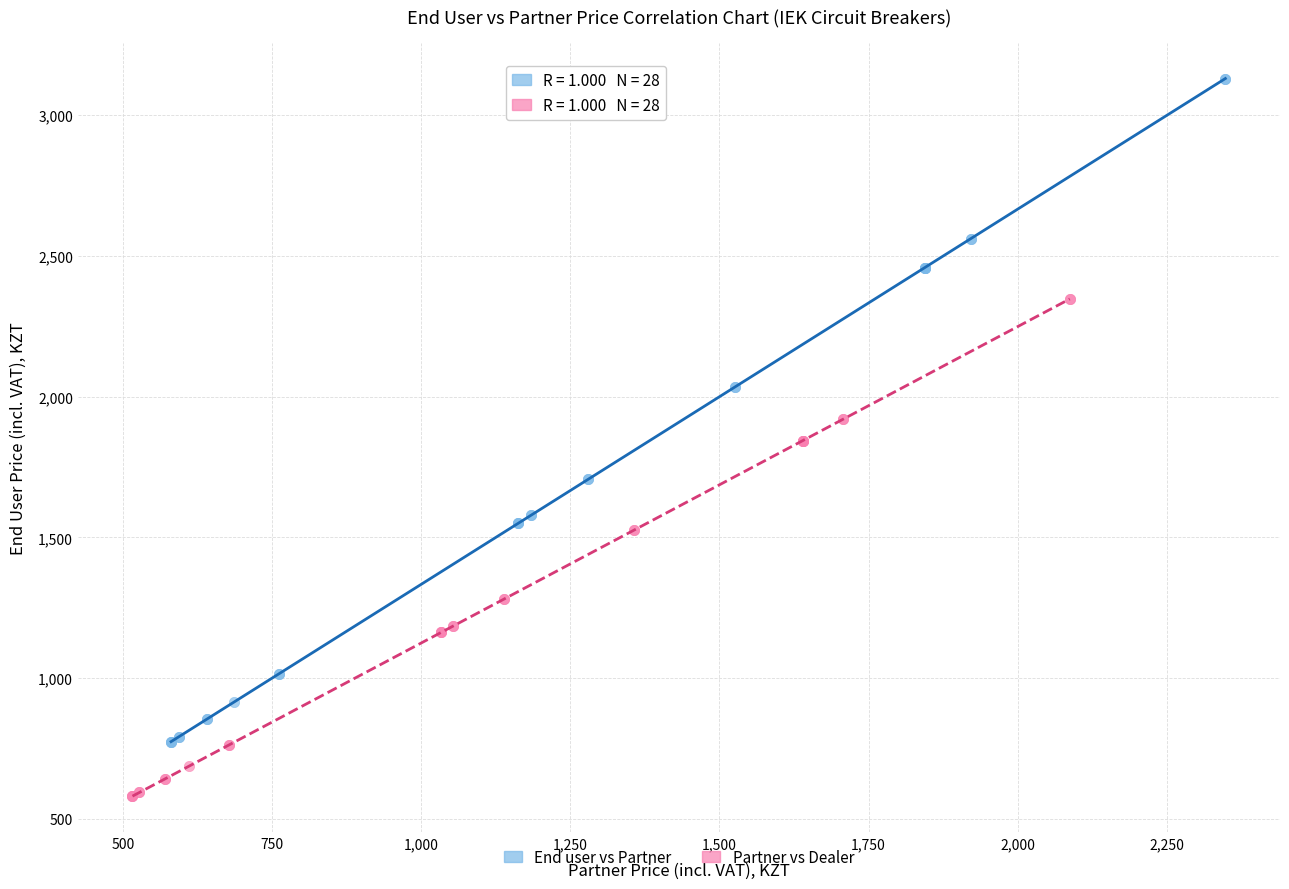

Which series reaches the minimum Y coordinate?

Partner vs Dealer